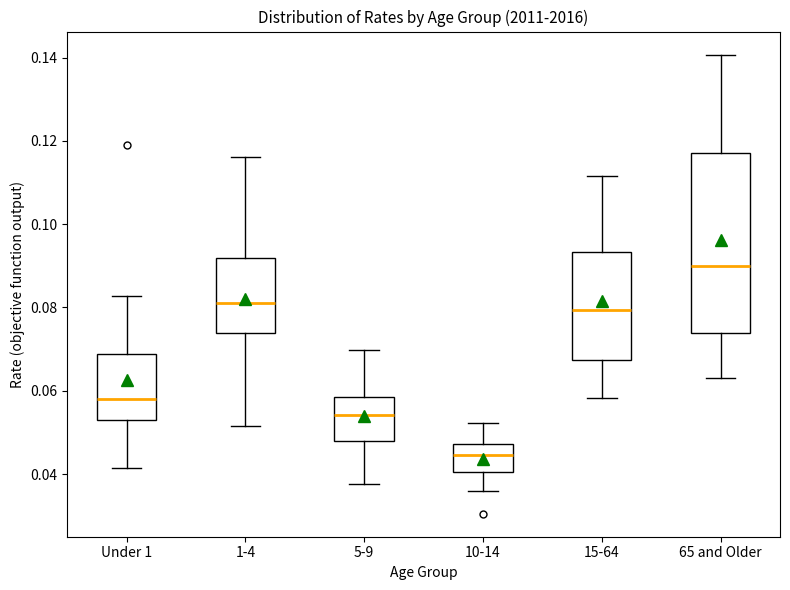

Reading left to right, read every box against the y-axis: the position of its median line, the range the box covers, and the ends of its whiskers. The values are not printed on the chart, so give them approximately, as read against the axis.

Under 1: median 0.058, box 0.054 to 0.068, whiskers 0.042 to 0.082
1-4: median 0.082, box 0.074 to 0.092, whiskers 0.052 to 0.116
5-9: median 0.054, box 0.048 to 0.058, whiskers 0.038 to 0.070
10-14: median 0.044, box 0.040 to 0.048, whiskers 0.036 to 0.052
15-64: median 0.080, box 0.068 to 0.094, whiskers 0.058 to 0.112
65 and Older: median 0.090, box 0.074 to 0.118, whiskers 0.064 to 0.140